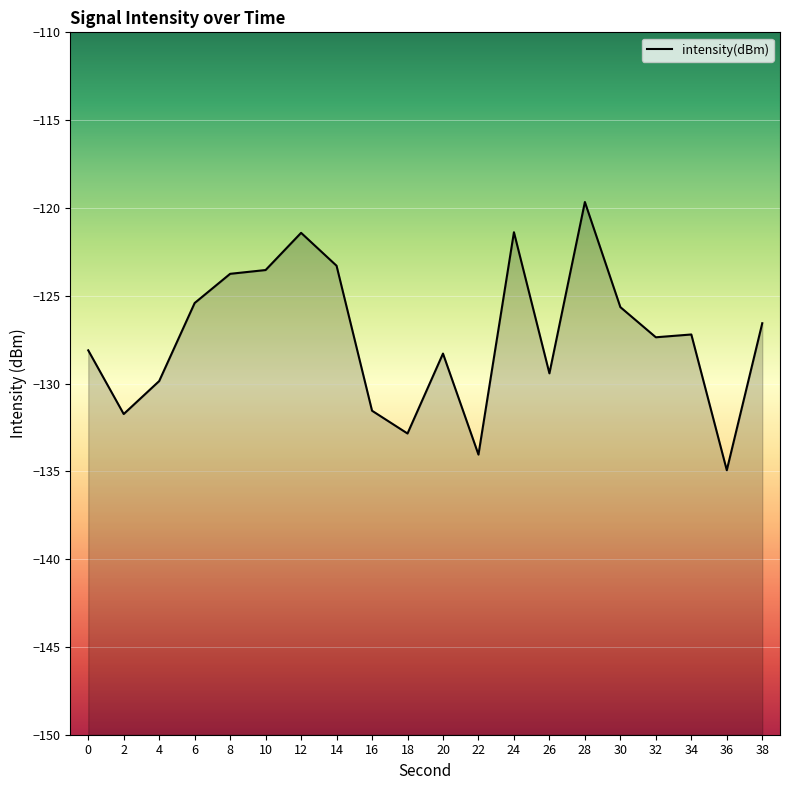

The value at 12 is -121.4. True or false?

True